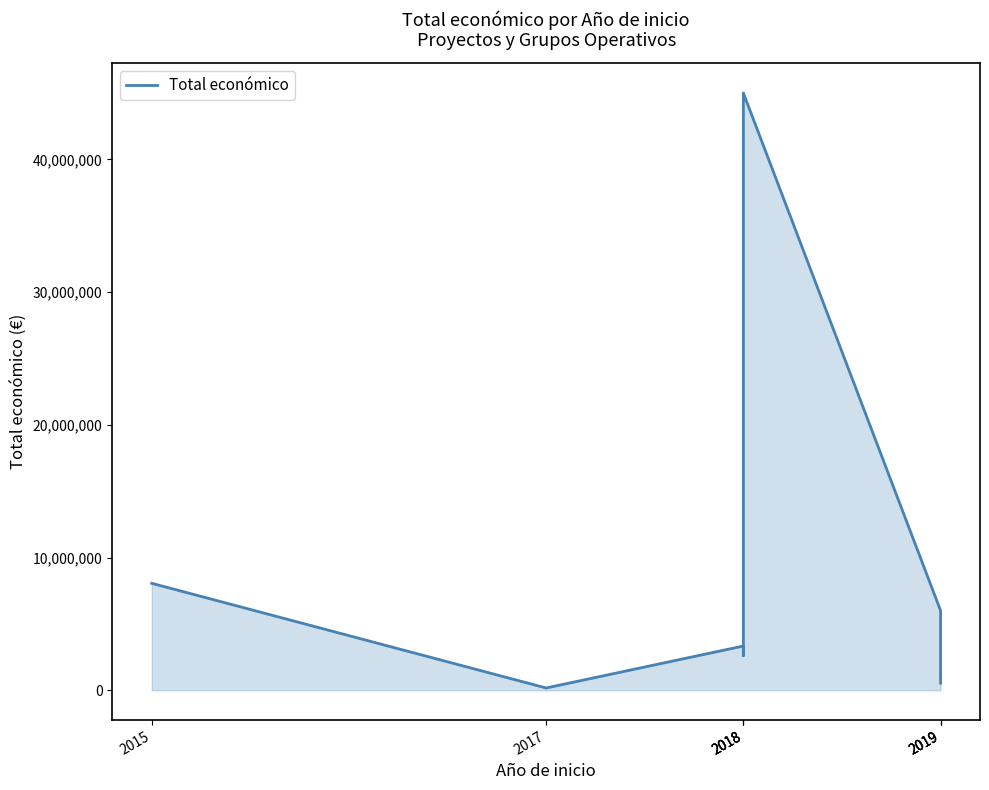

How many values are below 3331580?

4